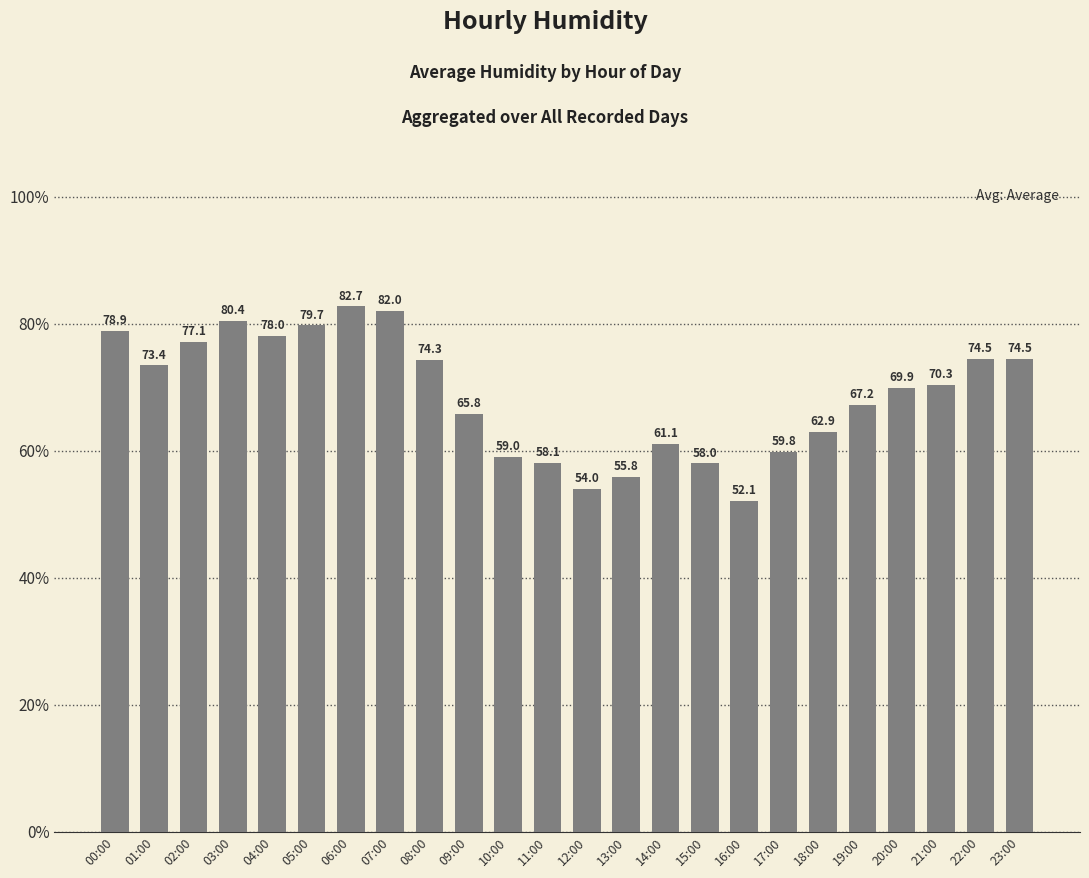

What position from the right is 04:00?

20